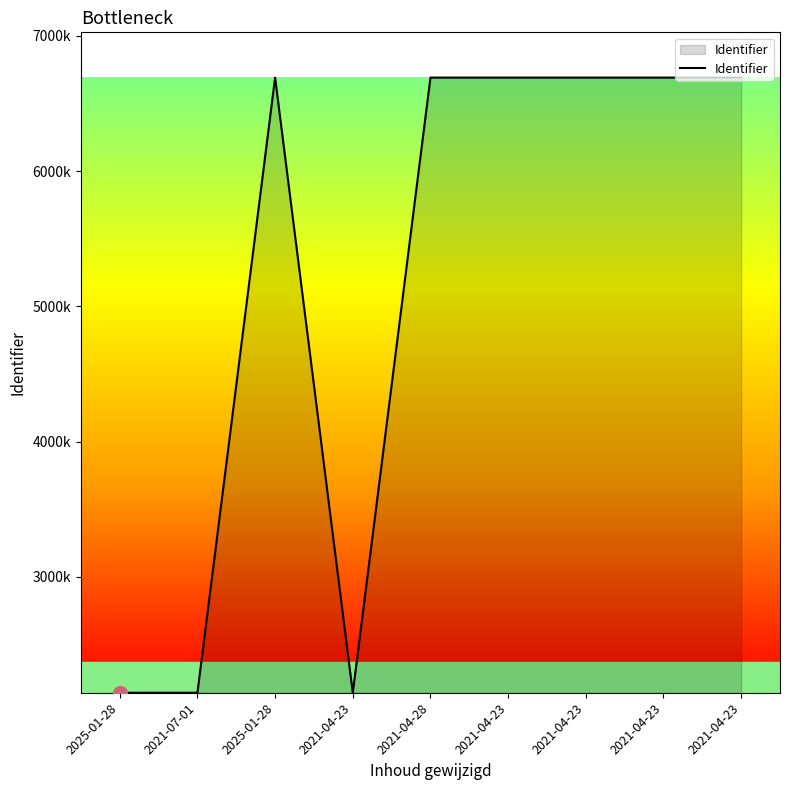

What is the minimum value shown in the chart?

2144100